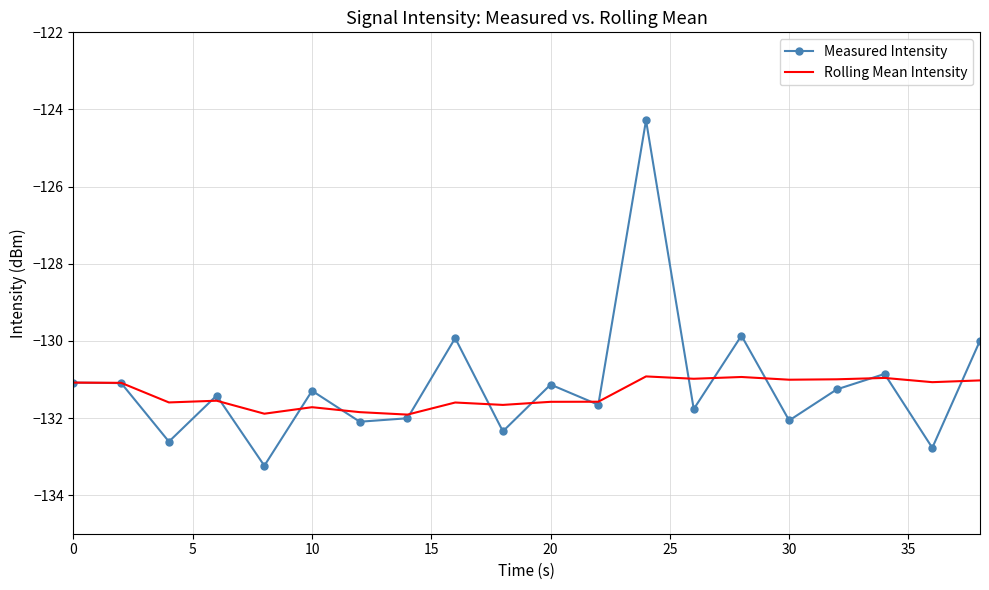

Which series has the widest spread of values?

Measured Intensity